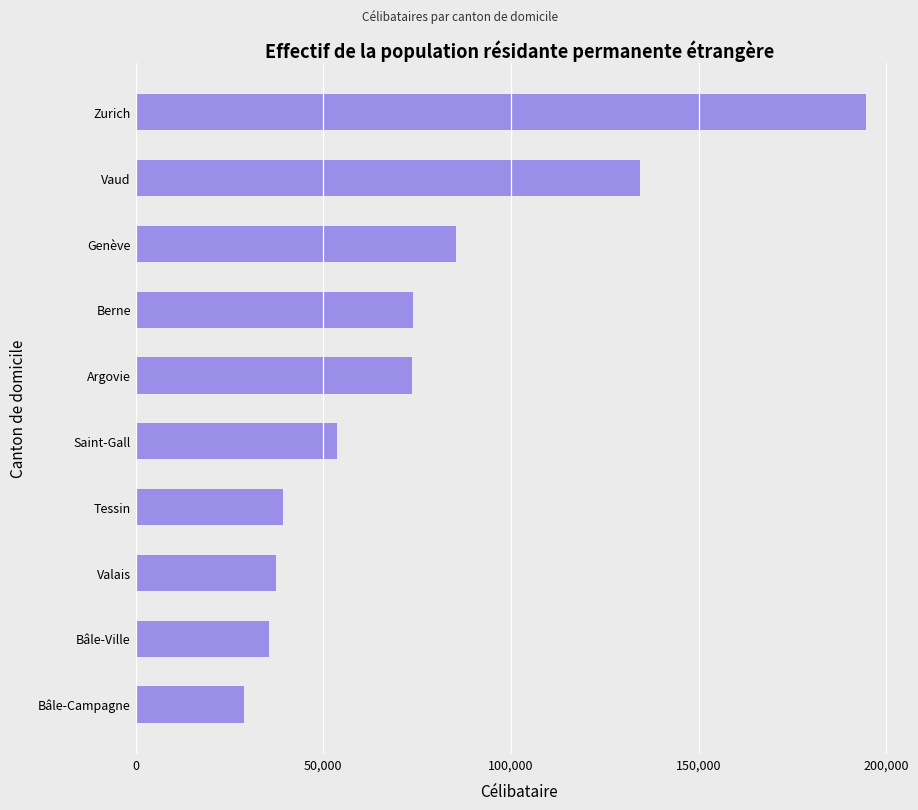

What is the minimum value shown in the chart?

28854